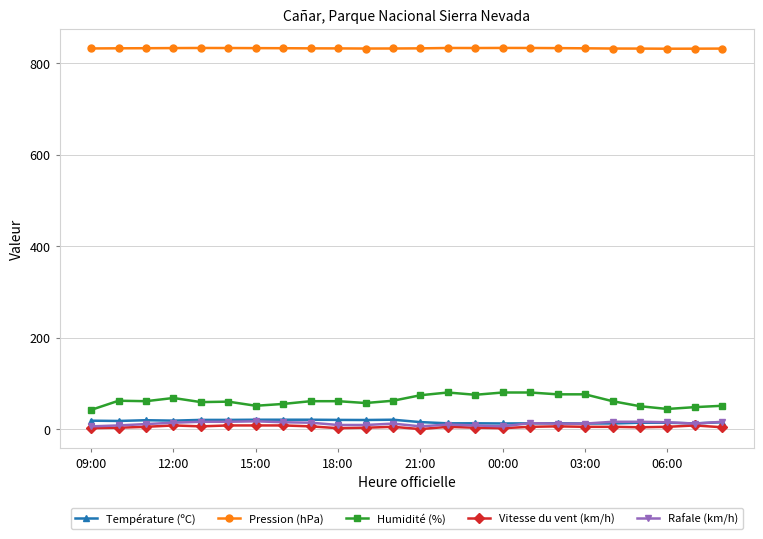

Which series has the widest spread of values?

Humidité (%)